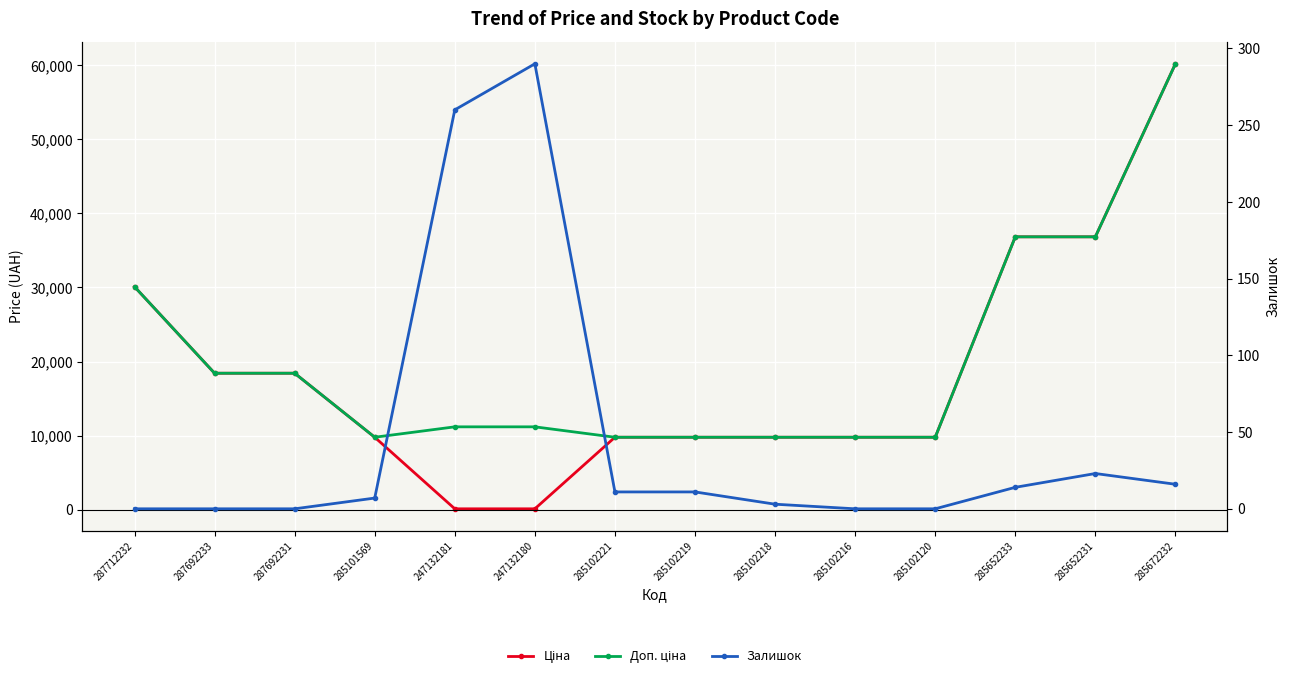

What is the difference between the maximum and minimum values in the Залишок series?

290.0